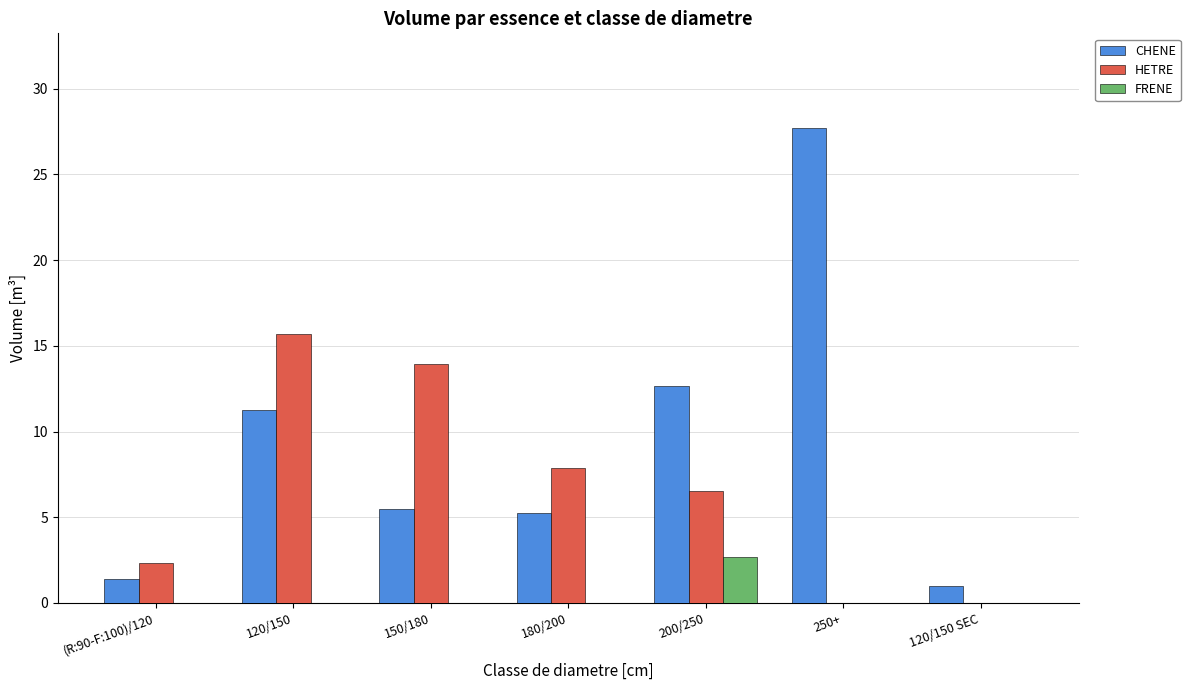

Which series has the largest total across all categories?

CHENE